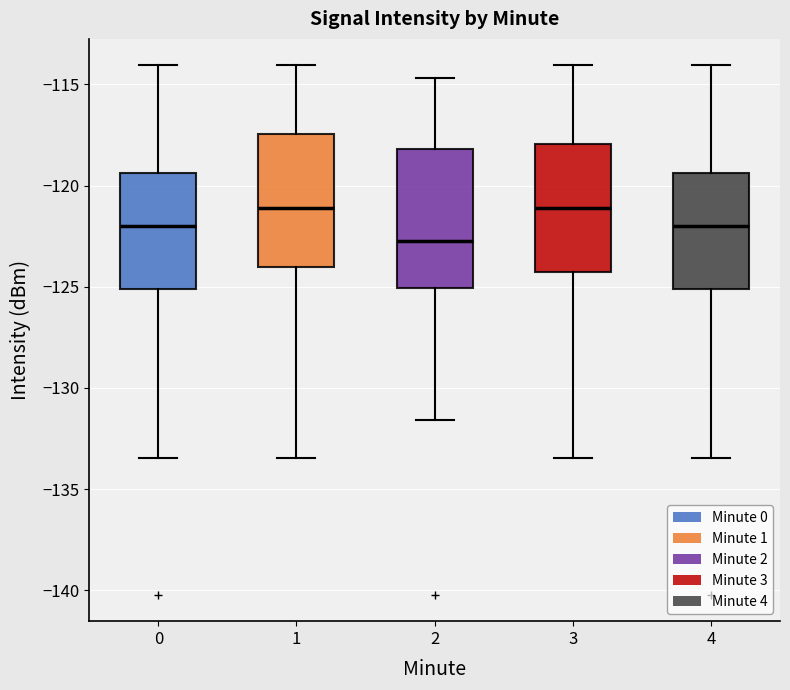

Reading left to right, read every box against the y-axis: the position of its median line, the range the box covers, and the ends of its whiskers. The values are not printed on the chart, so give them approximately, as read against the axis.

0: median -122.0, box -125.0 to -119.5, whiskers -133.5 to -114.0
1: median -121.0, box -124.0 to -117.5, whiskers -133.5 to -114.0
2: median -122.5, box -125.0 to -118.0, whiskers -131.5 to -114.5
3: median -121.0, box -124.5 to -118.0, whiskers -133.5 to -114.0
4: median -122.0, box -125.0 to -119.5, whiskers -133.5 to -114.0